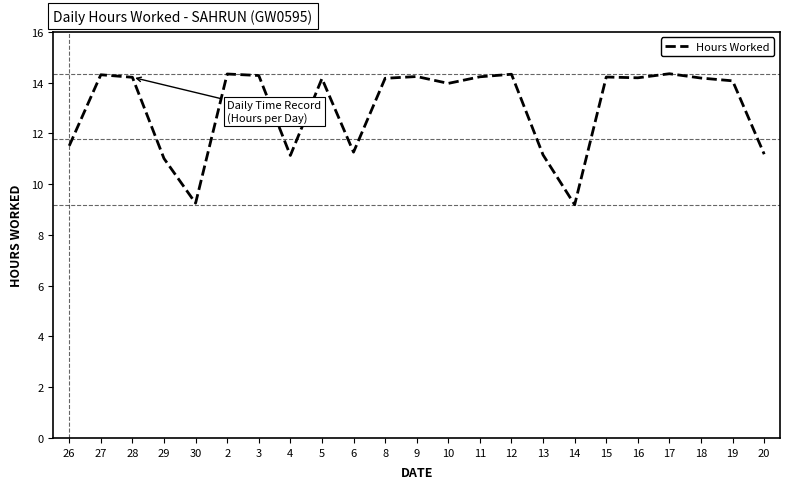

True or false: the data shows 14.1 at 19.

True